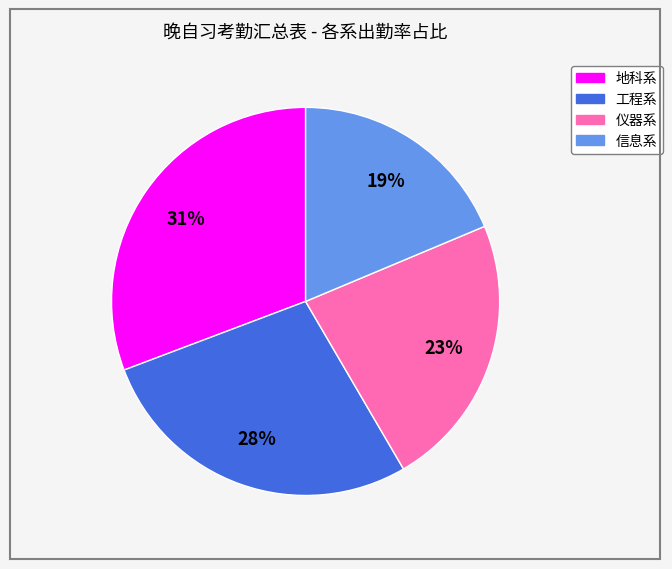

Does any single category account for the majority?

No